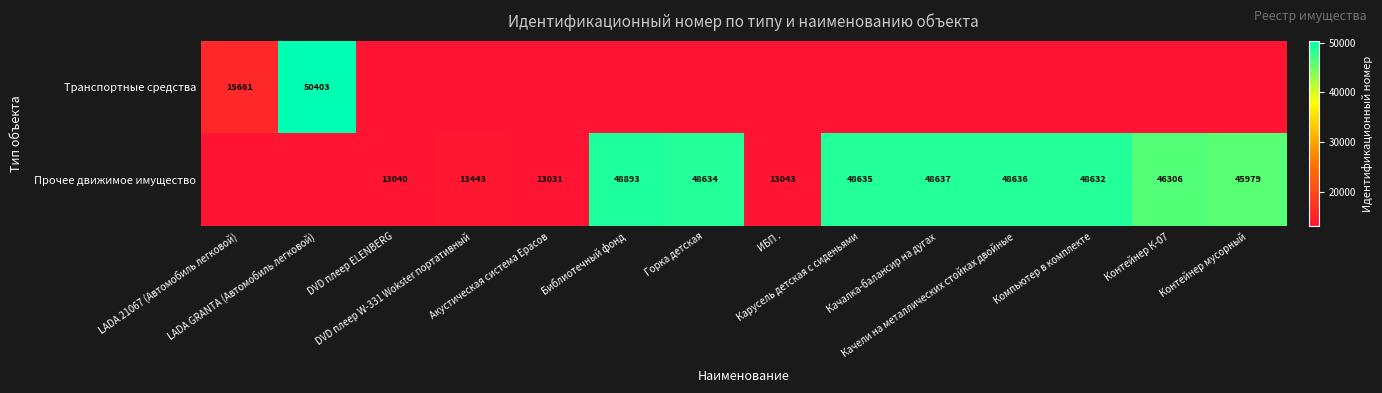

Where does the Прочее движимое имущество series first go above 46306?

Библиотечный фонд